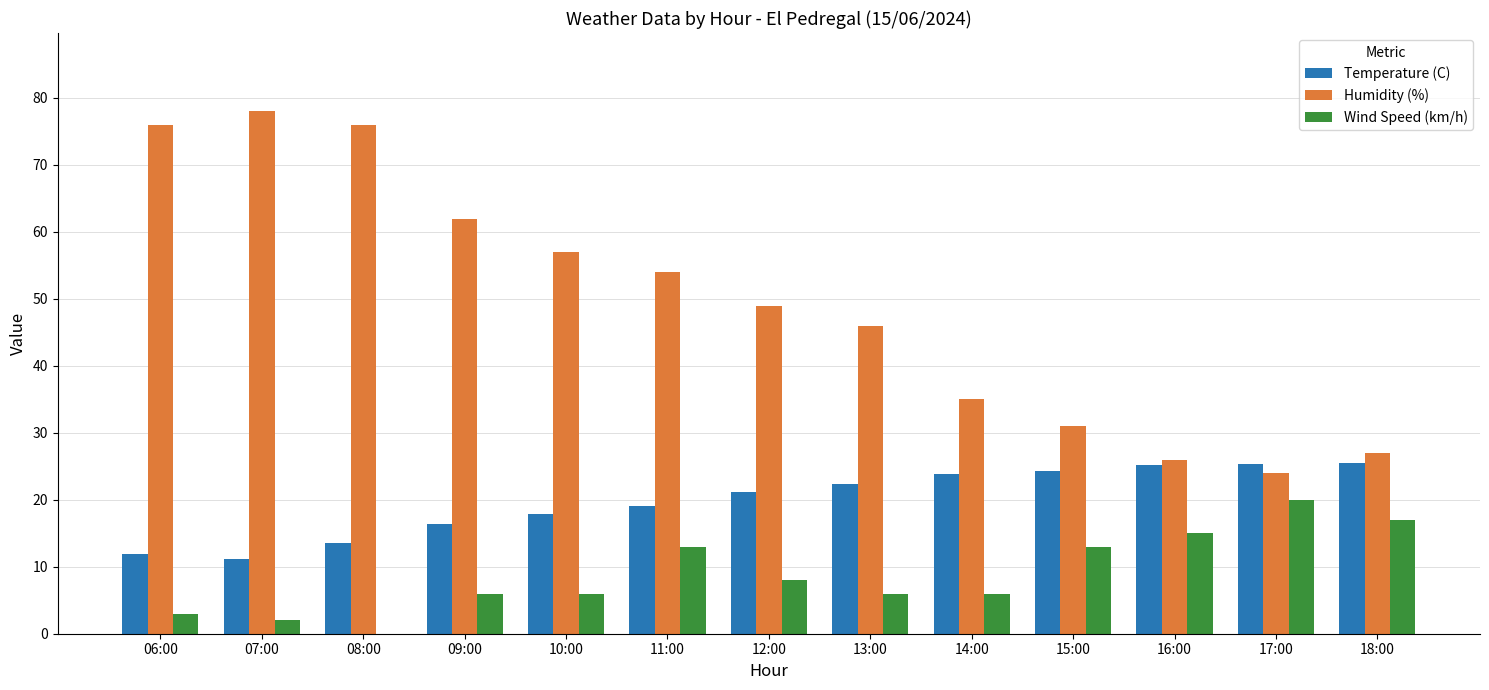

Which series changed the most between 08:00 and 15:00?

Humidity (%)